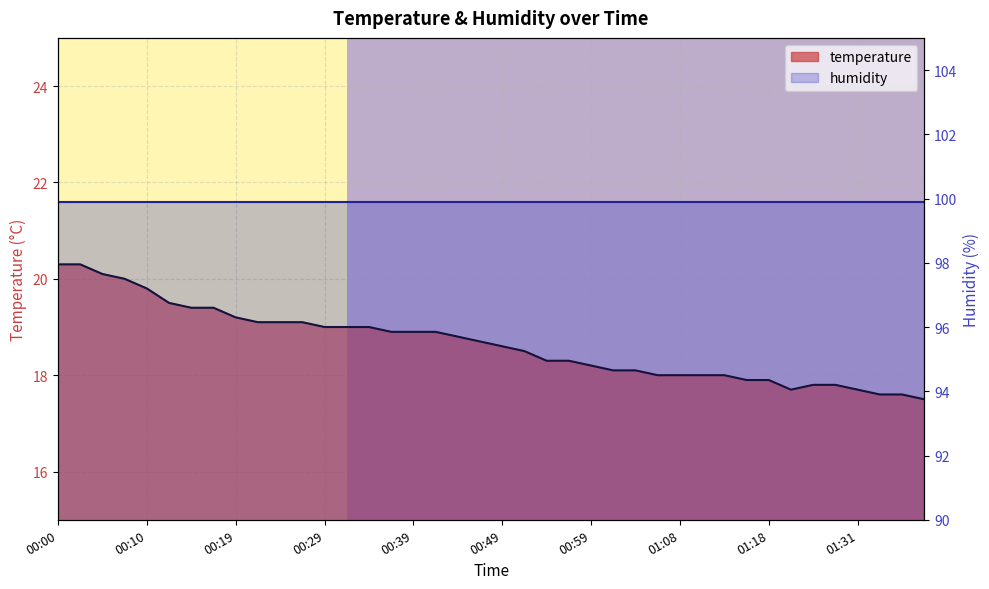

Which has a higher value, 00:29 or 01:13?

00:29